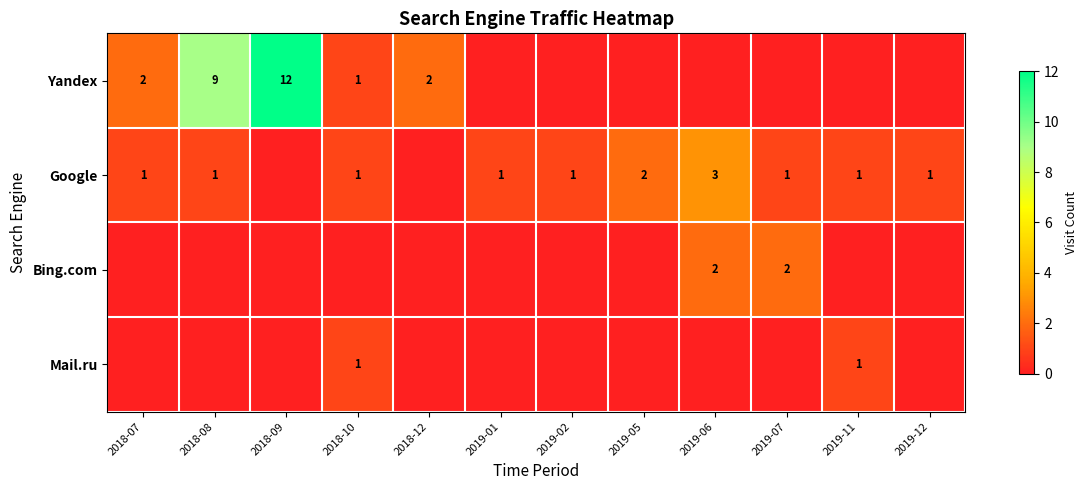

At how many categories does at least one series exceed 0?

12